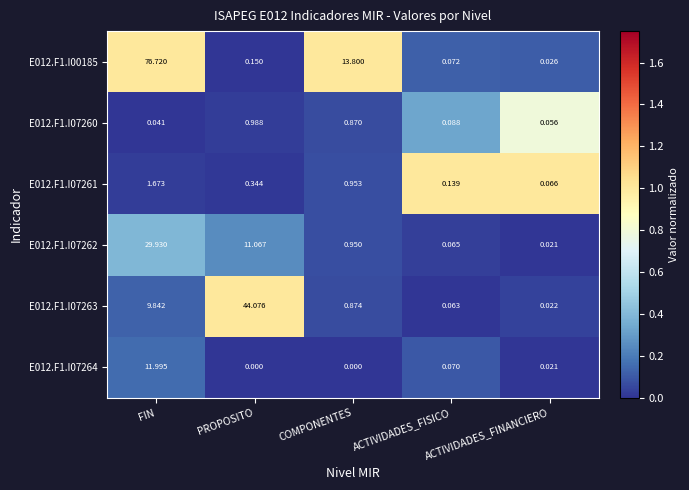

At which category is the sum across all series the highest?

FIN